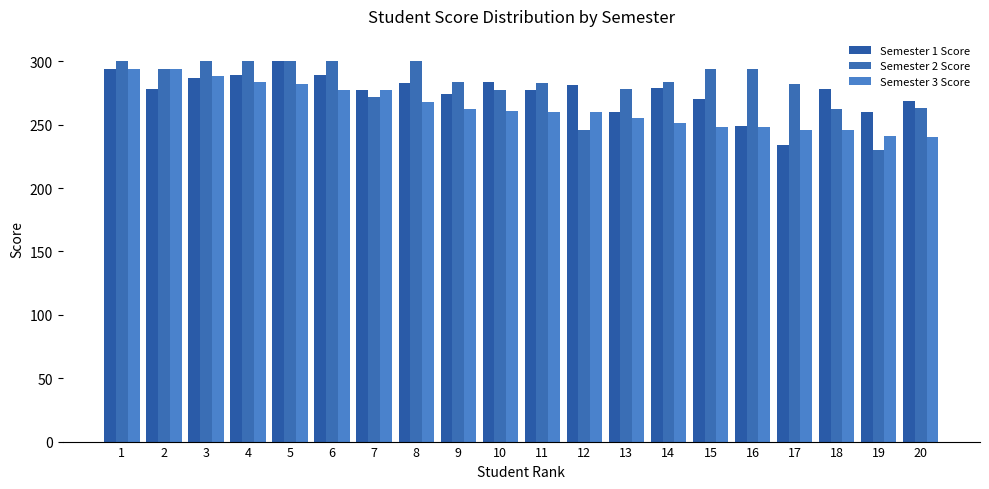

What is the total value across all series at 3?

875